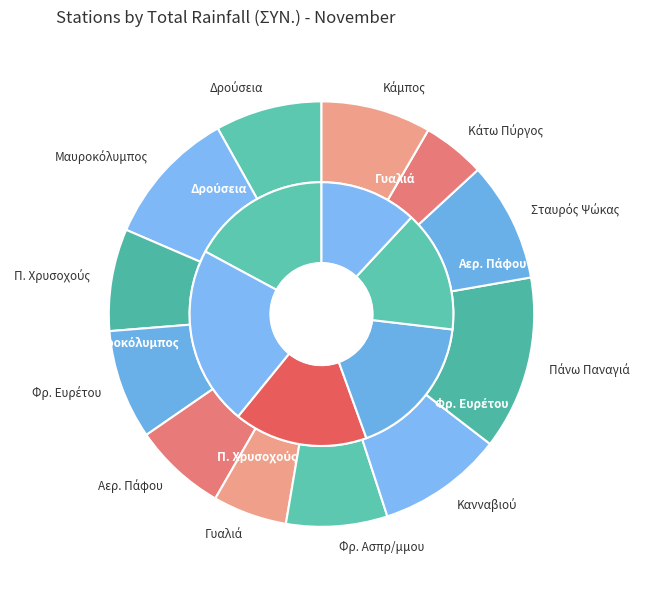

What percentage is the Μαυροκόλυμπος slice, to the nearest percent?

10%